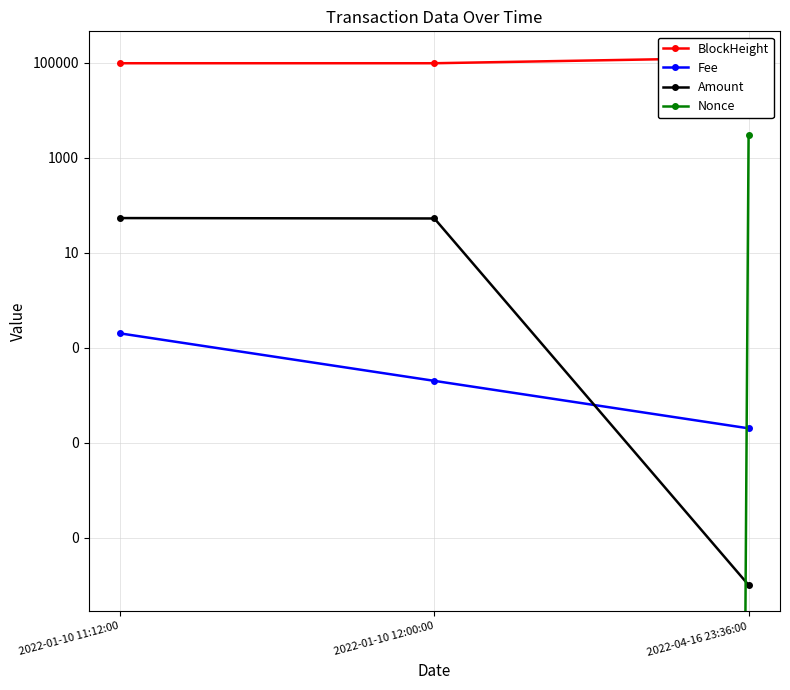

What is the approximate value of Fee at 2022-01-10 11:12:00?

0.2